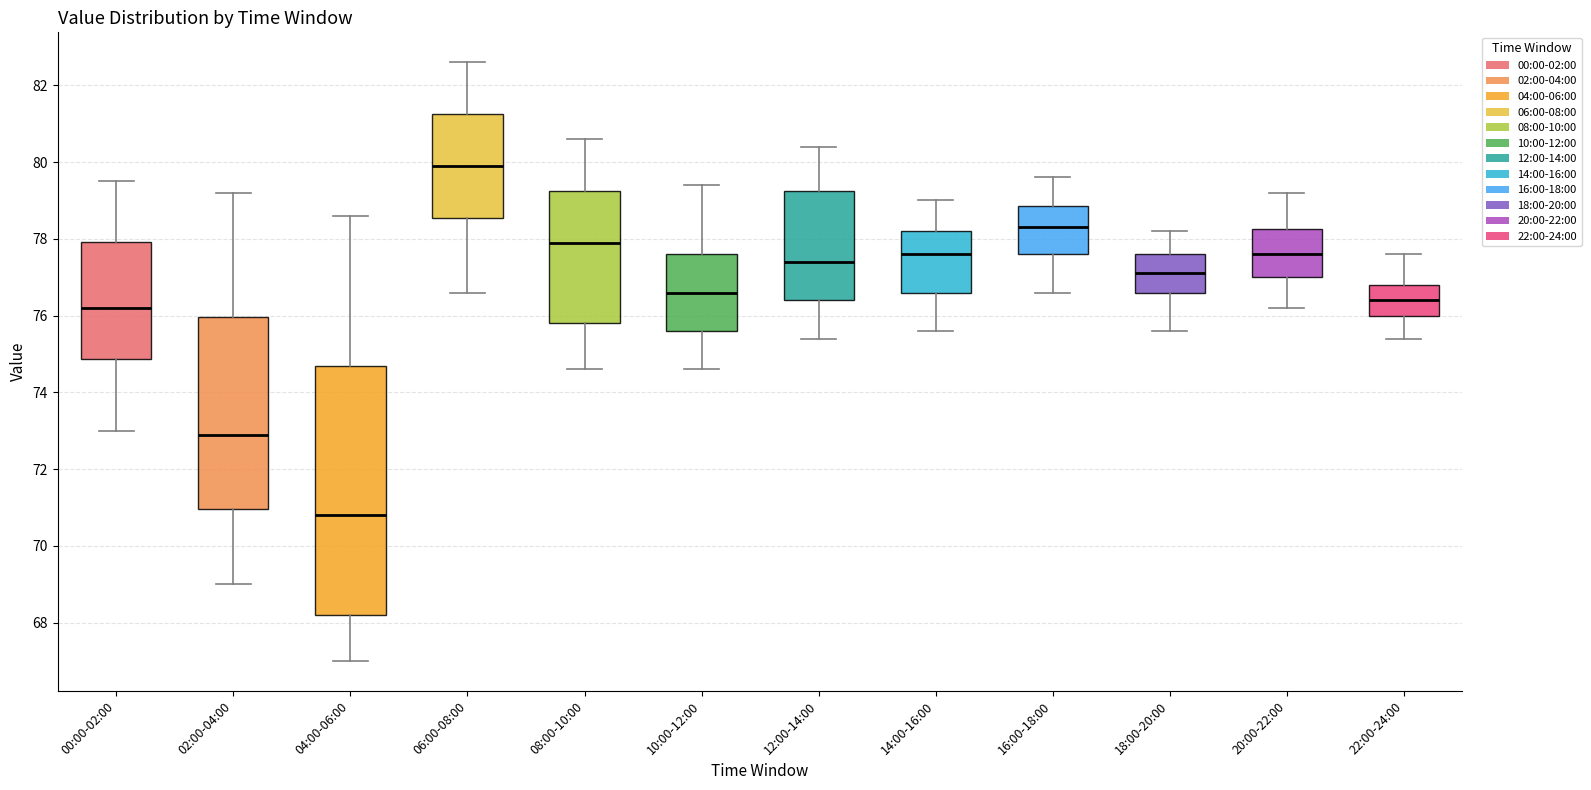

Reading left to right, transcribe this box plot: for each box, give where its median line is, the range the box spans, and where its two whiskers end, as read against the y-axis. The values are not printed on the chart, so give them approximately, as read against the axis.

00:00-02:00: median 76.2, box 74.8 to 78.0, whiskers 73.0 to 79.6
02:00-04:00: median 73.0, box 71.0 to 76.0, whiskers 69.0 to 79.2
04:00-06:00: median 70.8, box 68.2 to 74.8, whiskers 67.0 to 78.6
06:00-08:00: median 80.0, box 78.6 to 81.2, whiskers 76.6 to 82.6
08:00-10:00: median 78.0, box 75.8 to 79.2, whiskers 74.6 to 80.6
10:00-12:00: median 76.6, box 75.6 to 77.6, whiskers 74.6 to 79.4
12:00-14:00: median 77.4, box 76.4 to 79.2, whiskers 75.4 to 80.4
14:00-16:00: median 77.6, box 76.6 to 78.2, whiskers 75.6 to 79.0
16:00-18:00: median 78.4, box 77.6 to 78.8, whiskers 76.6 to 79.6
18:00-20:00: median 77.2, box 76.6 to 77.6, whiskers 75.6 to 78.2
20:00-22:00: median 77.6, box 77.0 to 78.2, whiskers 76.2 to 79.2
22:00-24:00: median 76.4, box 76.0 to 76.8, whiskers 75.4 to 77.6